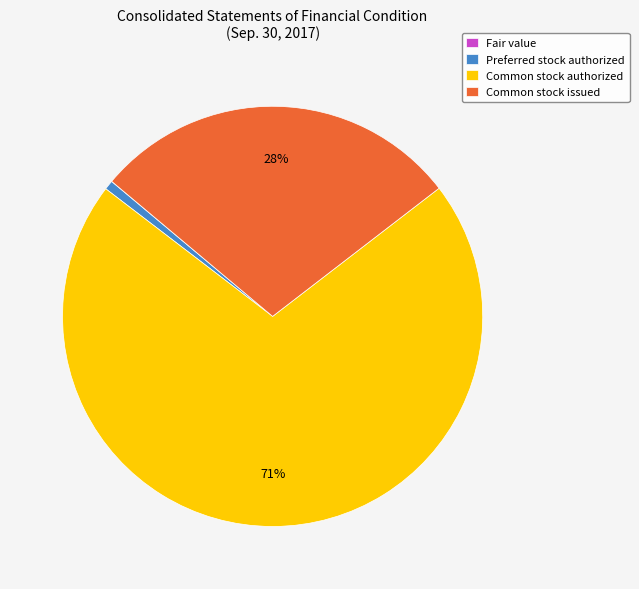

What percentage is the Common stock issued slice, to the nearest percent?

28%